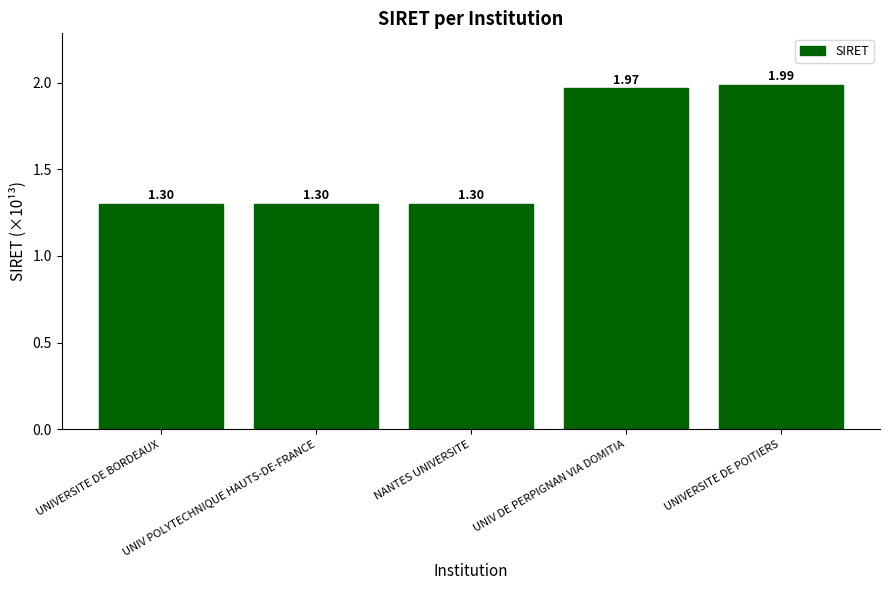

What is the average value?

1.6